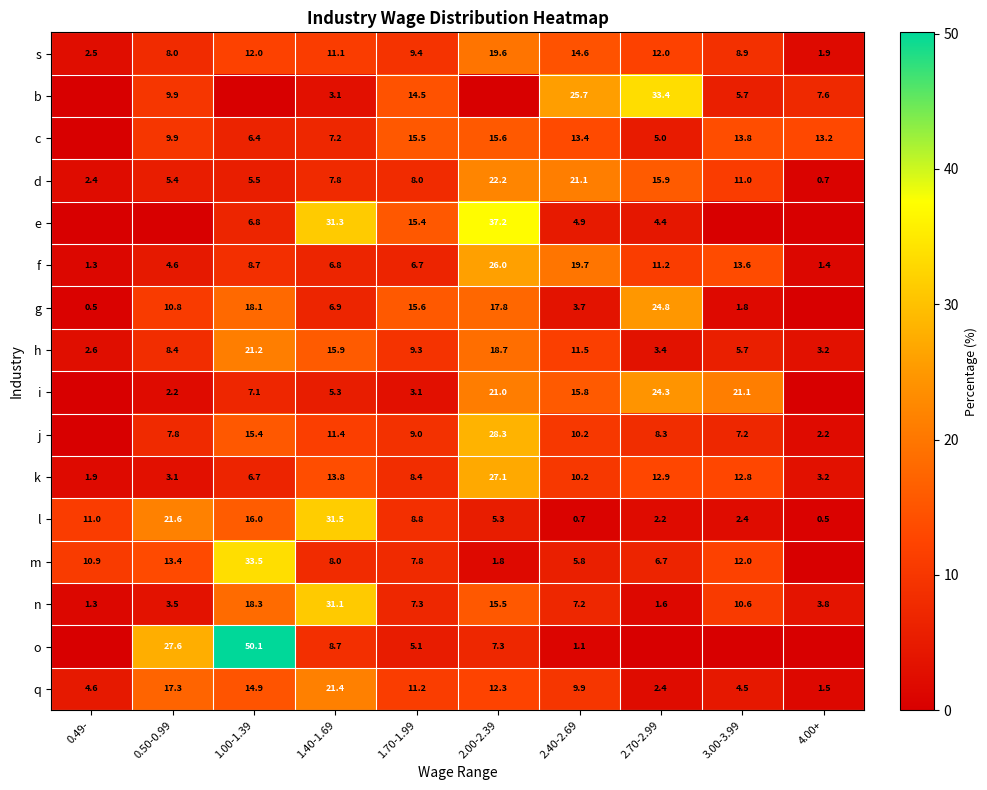

Rank the series at 1.40-1.69 from highest to lowest value.

l, e, n, q, h, k, j, s, o, m, d, c, g, f, i, b